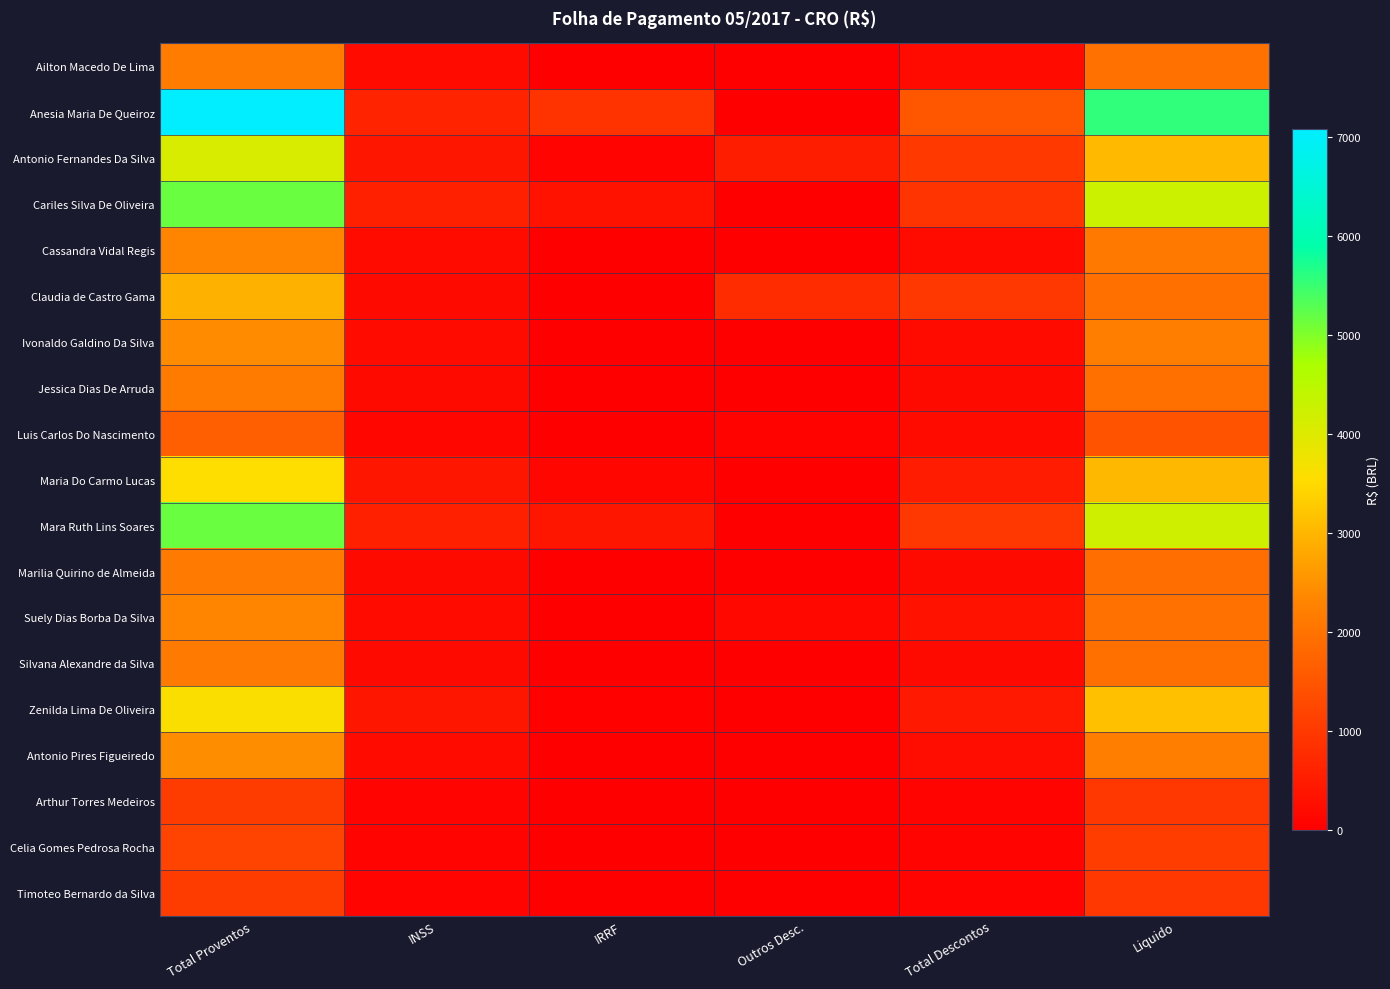

Which series has the widest spread of values?

Anesia Maria De Queiroz